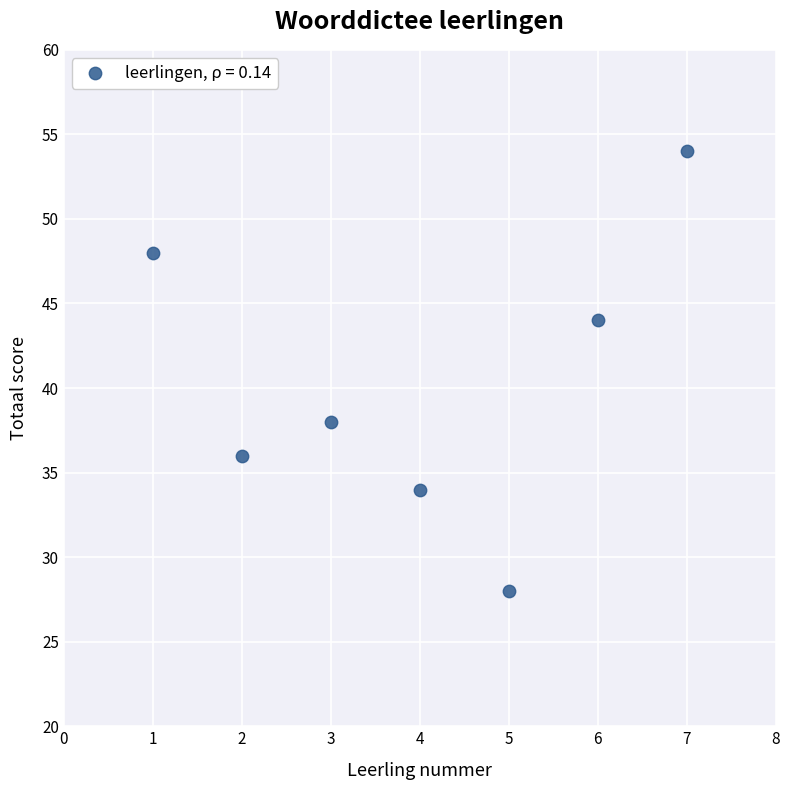

What is the average X value?

4